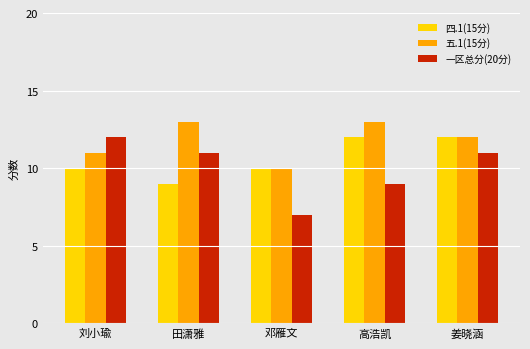

What is the minimum value for 四.1(15分)?

9